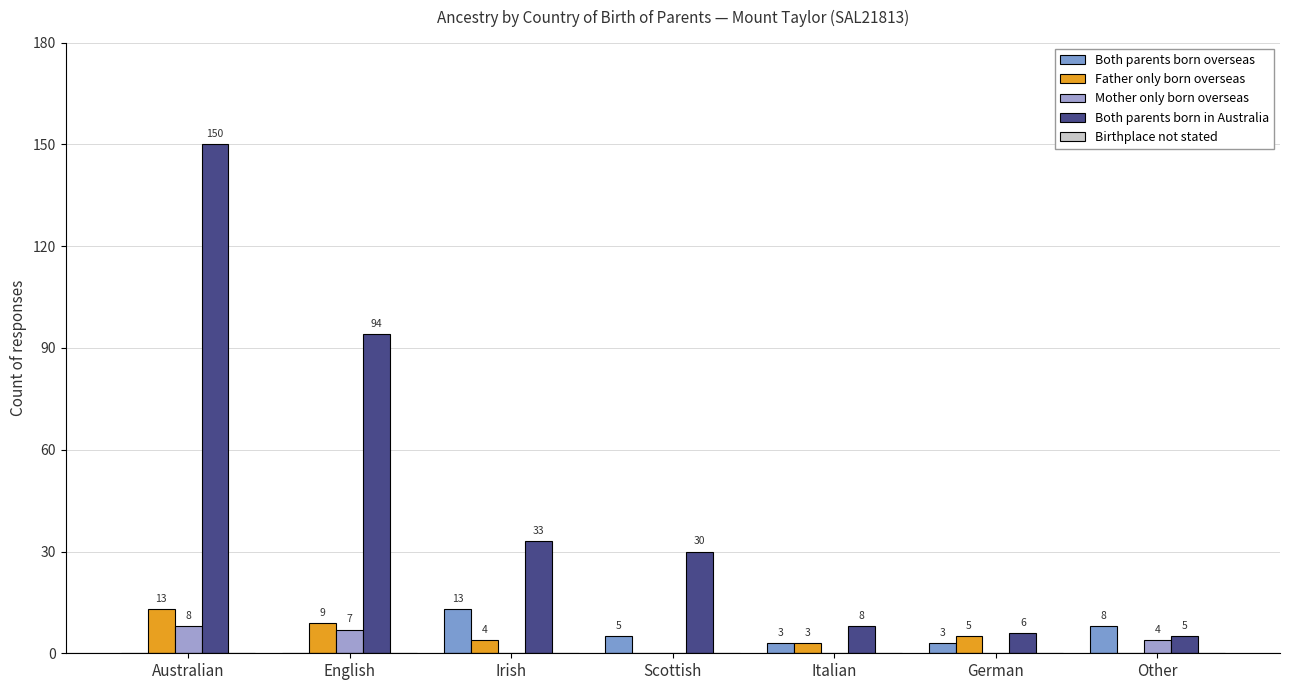

How many groups of bars are there?

7